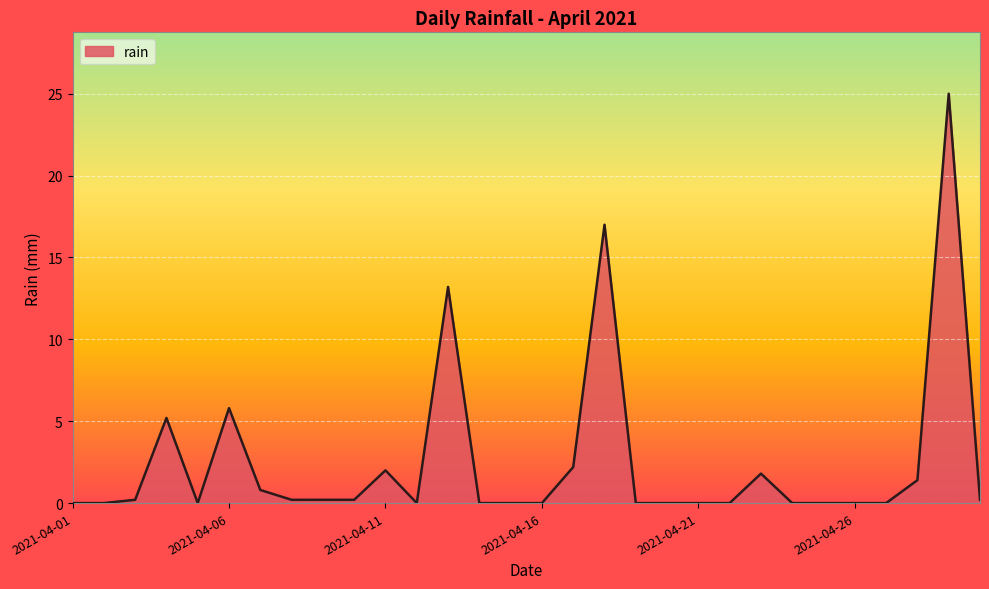

What is the difference between the maximum and minimum values?

25.0